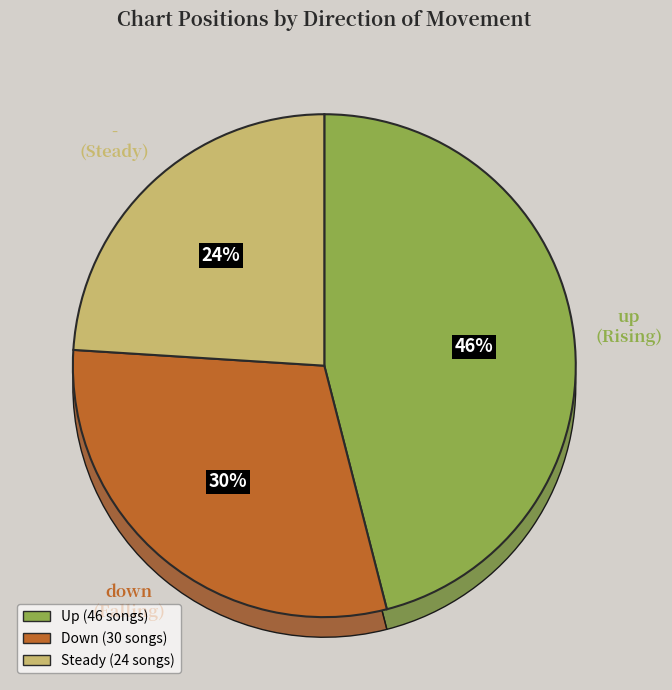

Is there a majority slice in this chart?

No